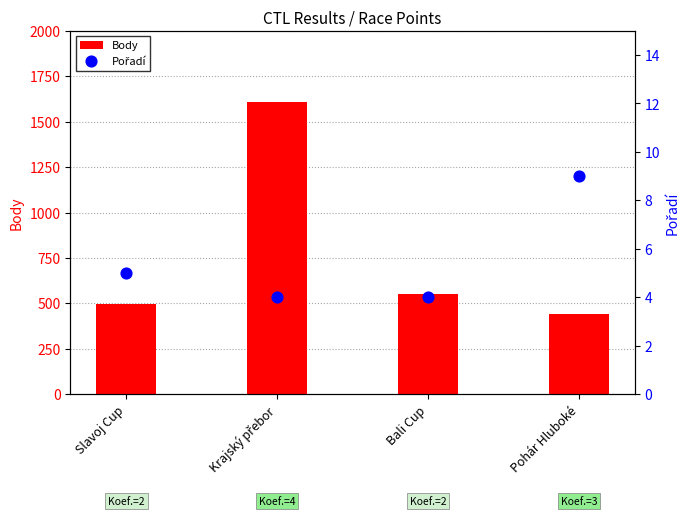

Which series has the largest Y range (max minus min)?

Body